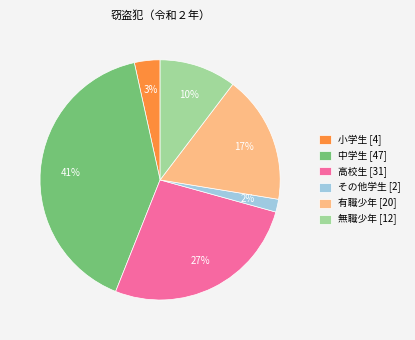

Is 高校生 [31] the majority of the pie?

No